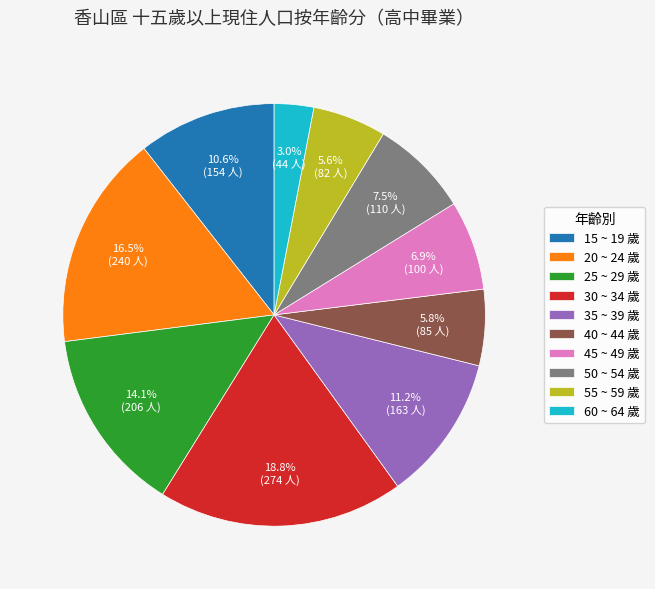

True or false: 45 ~ 49 歲 accounts for 7% of the total.

True